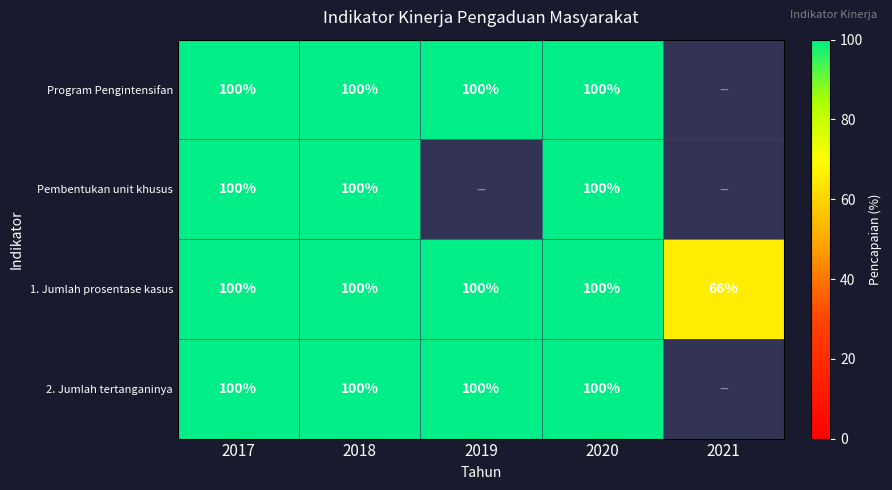

True or false: Pembentukan unit khusus has a value of 100 at 2017.

True